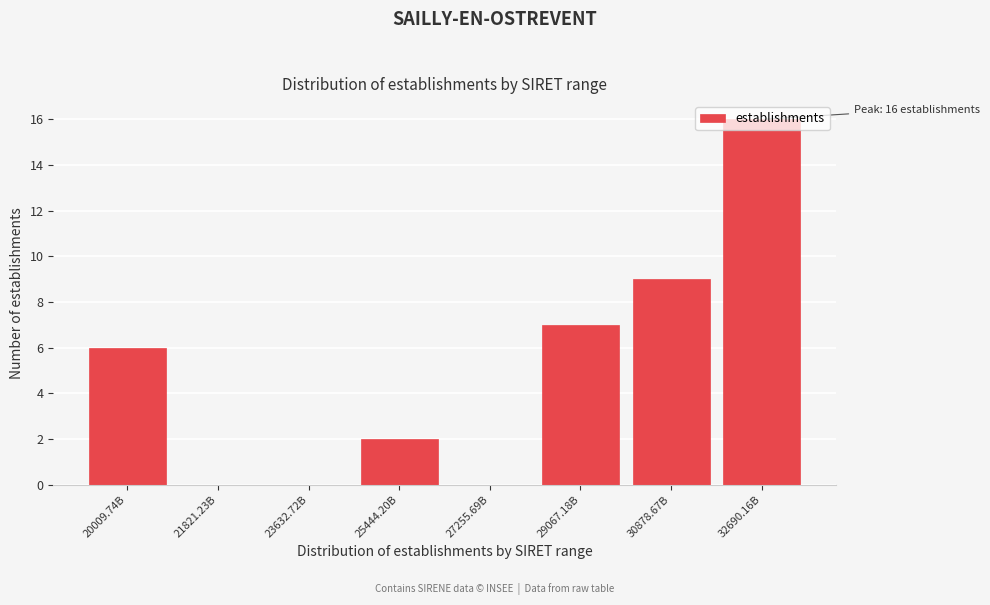

True or false: the data shows 9 at 30878.67B.

True